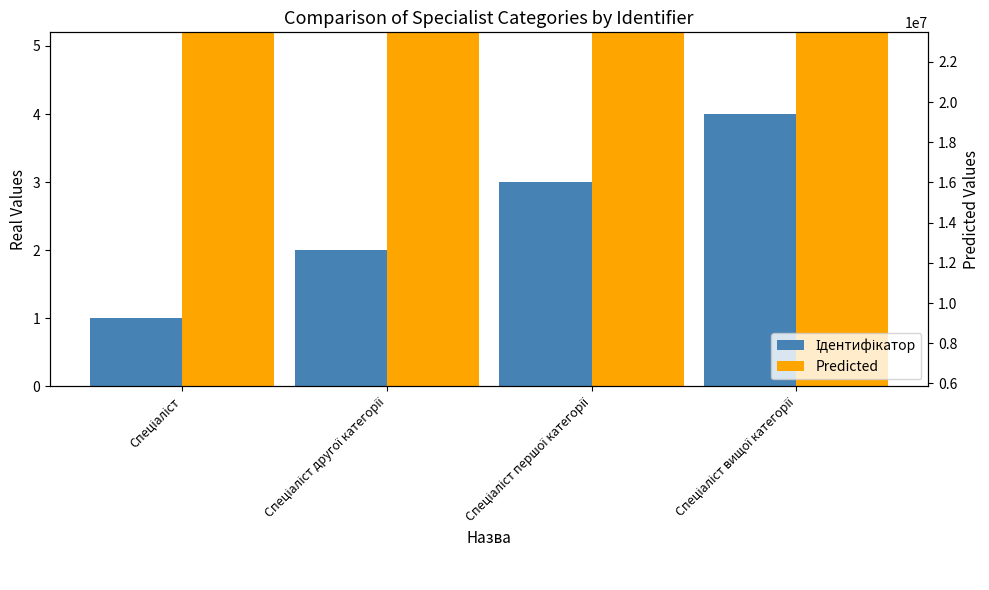

Which series changed the most between Спеціаліст and Спеціаліст вищої категорії?

Predicted